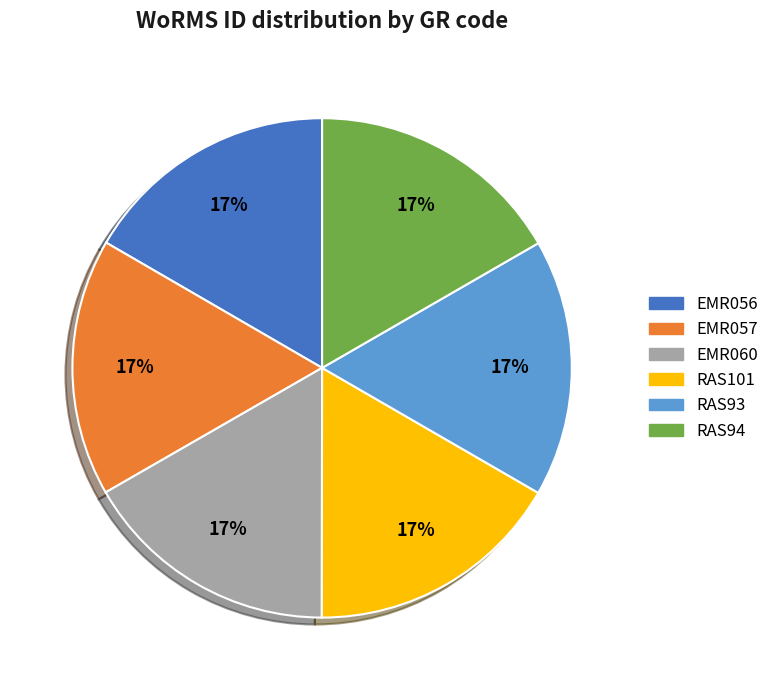

To the nearest percent, what is the average slice percentage?

17%